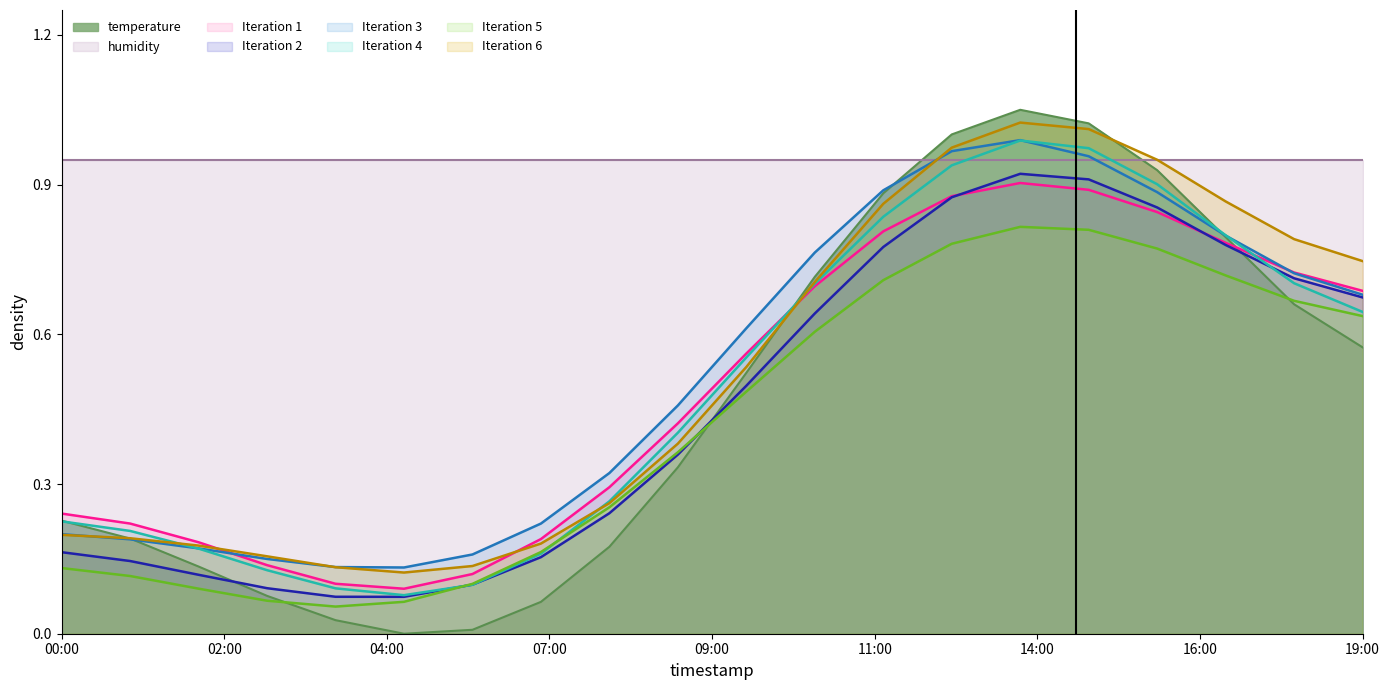

How many data points does each series have?

20